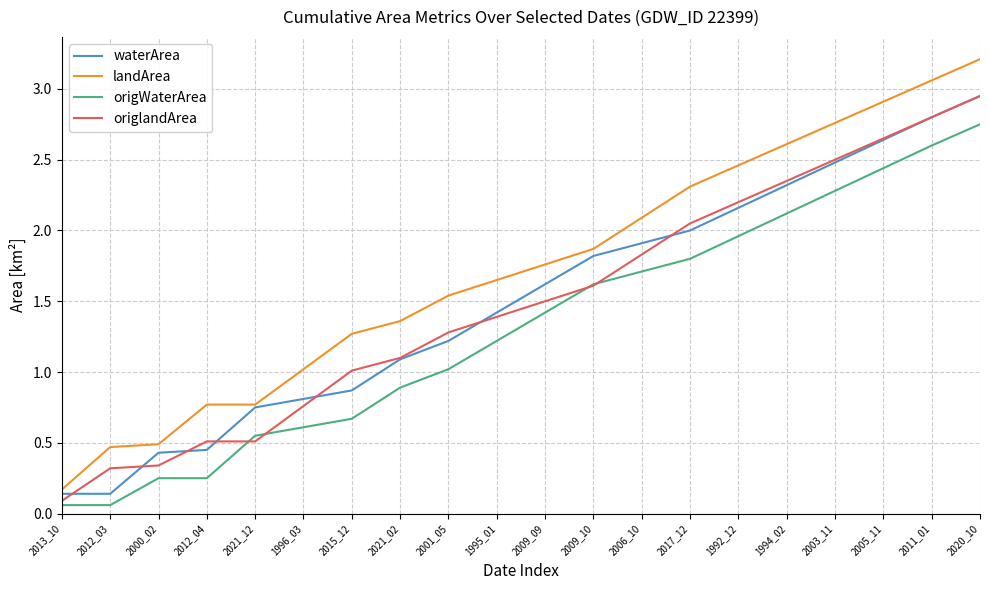

At which label is origlandArea closest to 1?

2015_12